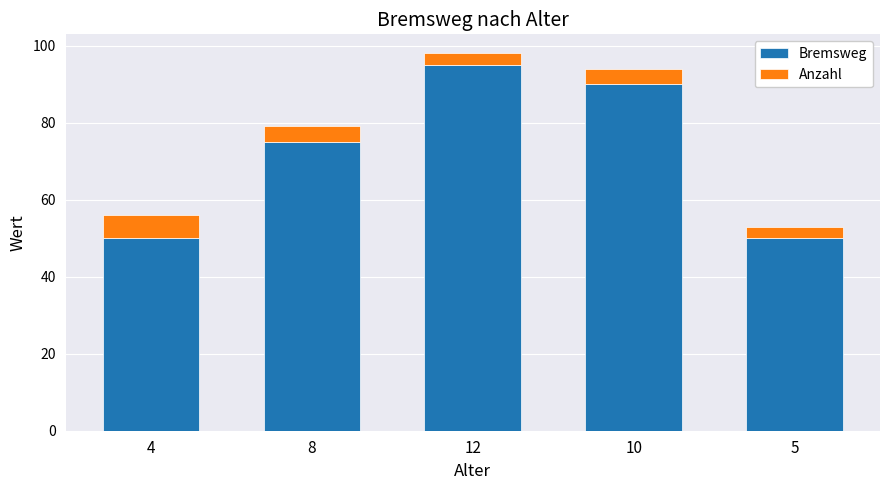

Is it true that Bremsweg equals 50 at 4?

True